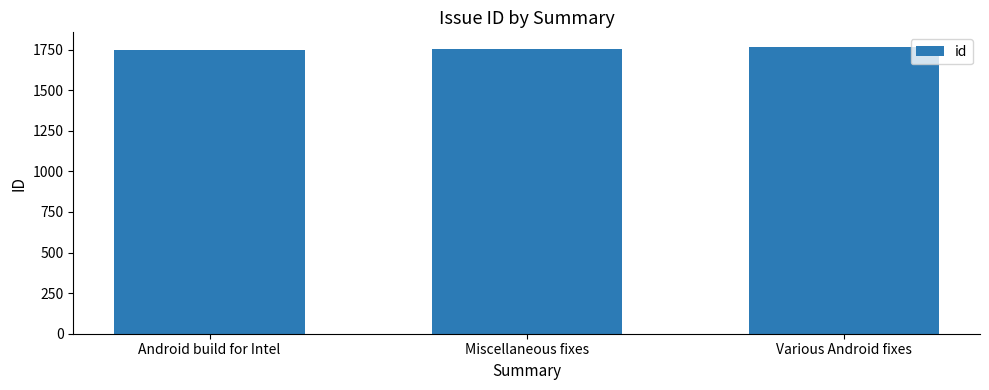

At which category does the chart reach its peak across all series?

Various Android fixes